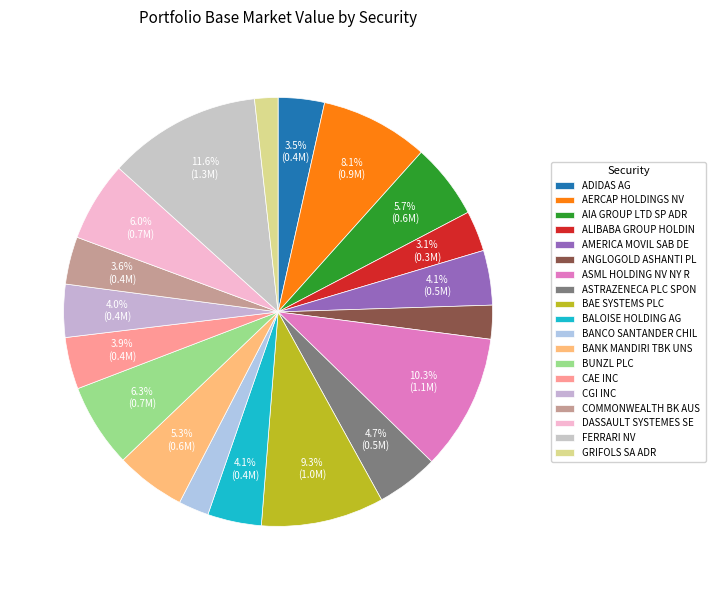

Which category has the smallest portion of the pie?

GRIFOLS SA ADR